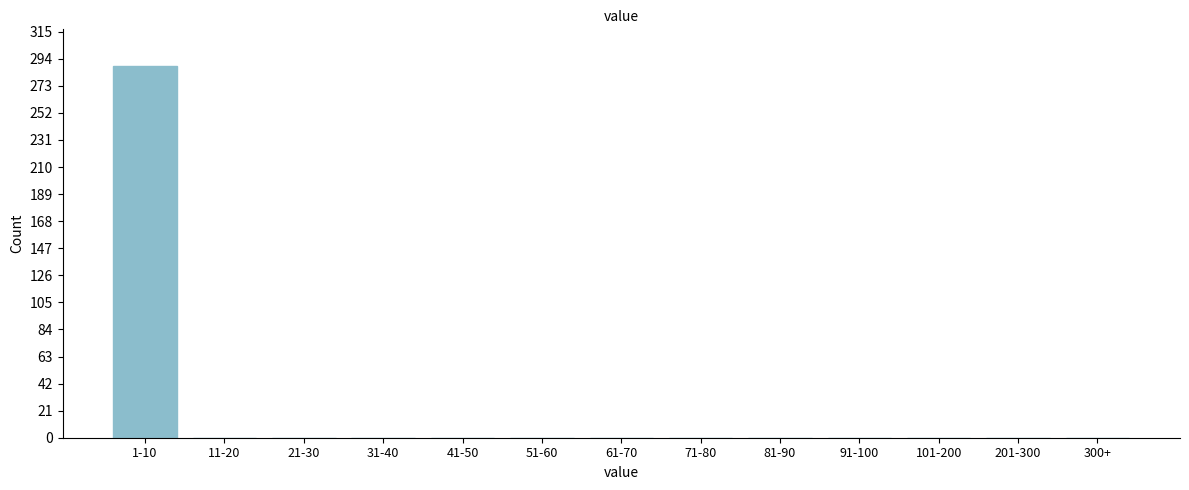

Reading right to left, extract all data points from this chart.

300+=0	201-300=0	101-200=0	91-100=0	81-90=0	71-80=0	61-70=0	51-60=0	41-50=0	31-40=0	21-30=0	11-20=0	1-10=288